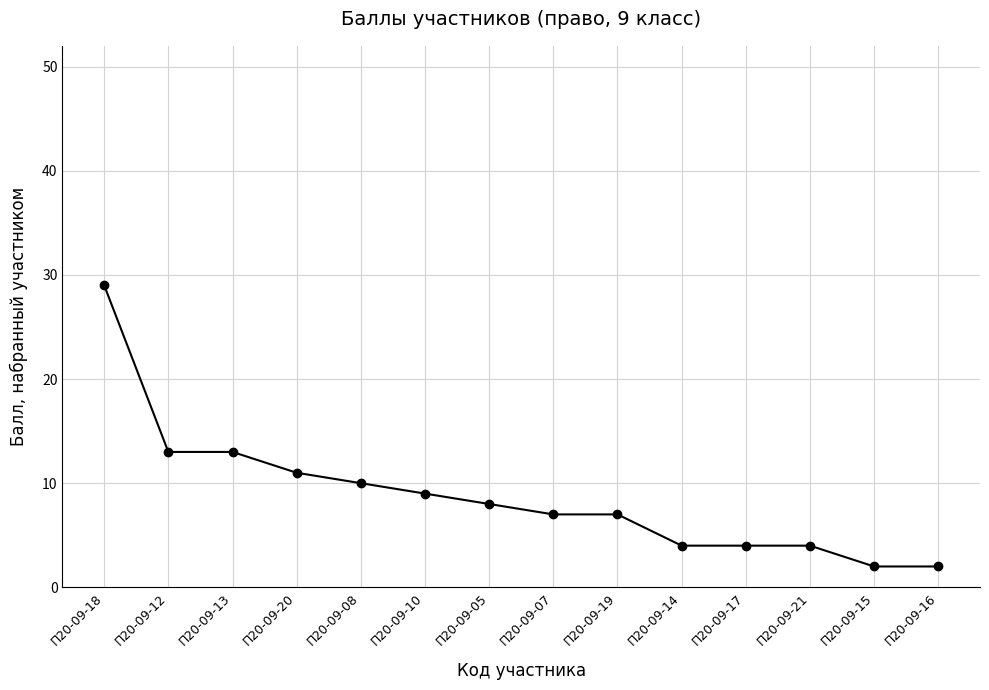

How many data points are less than 8?

7